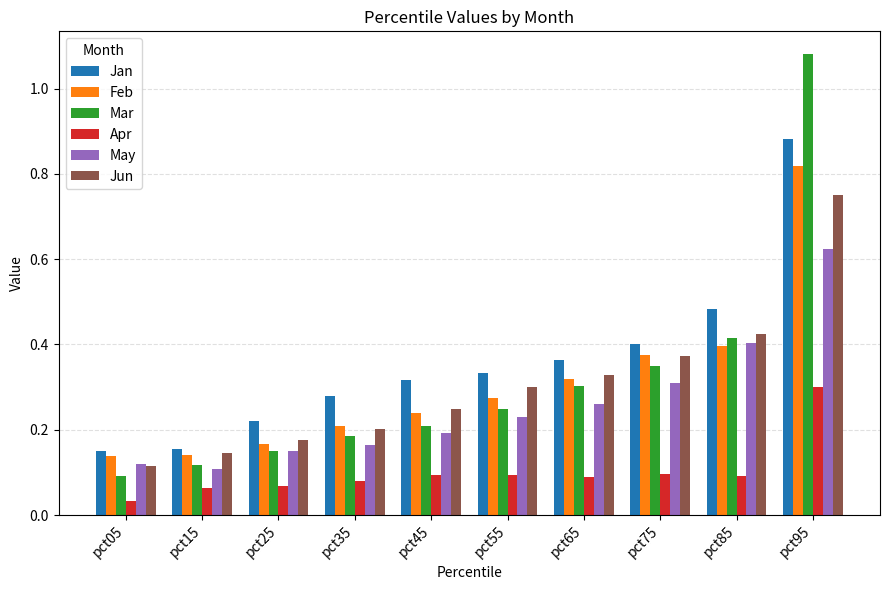

What is the difference between the maximum and minimum values in the Mar series?

1.0